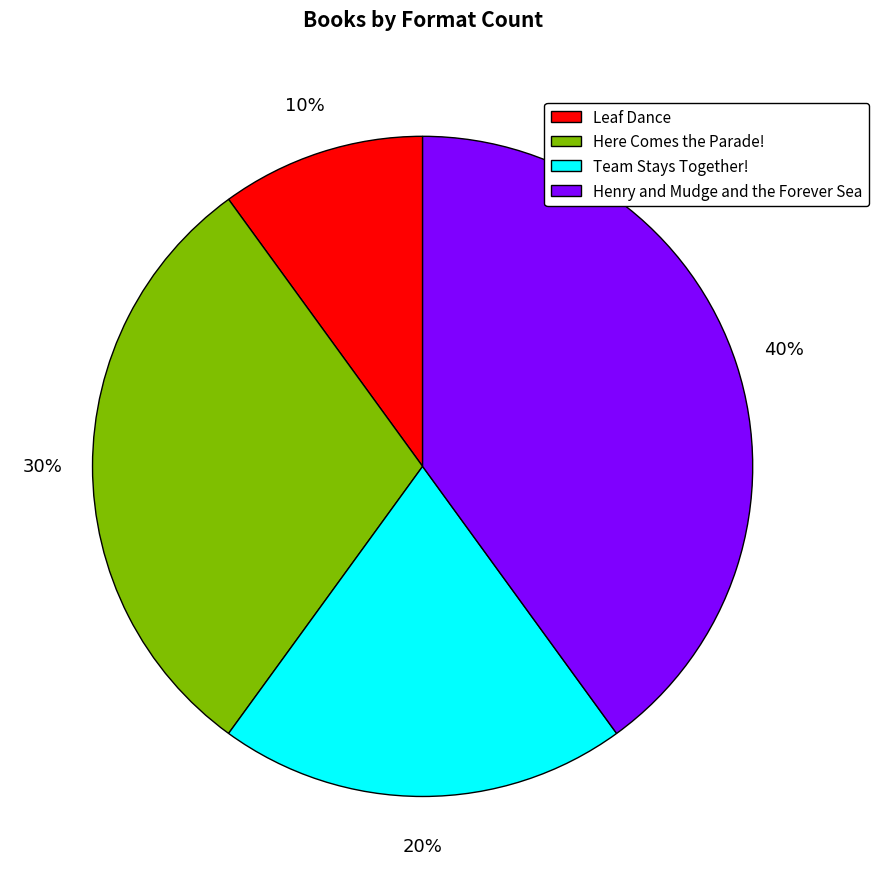

Rank the categories by value from lowest to highest.

Leaf Dance, Team Stays Together!, Here Comes the Parade!, Henry and Mudge and the Forever Sea